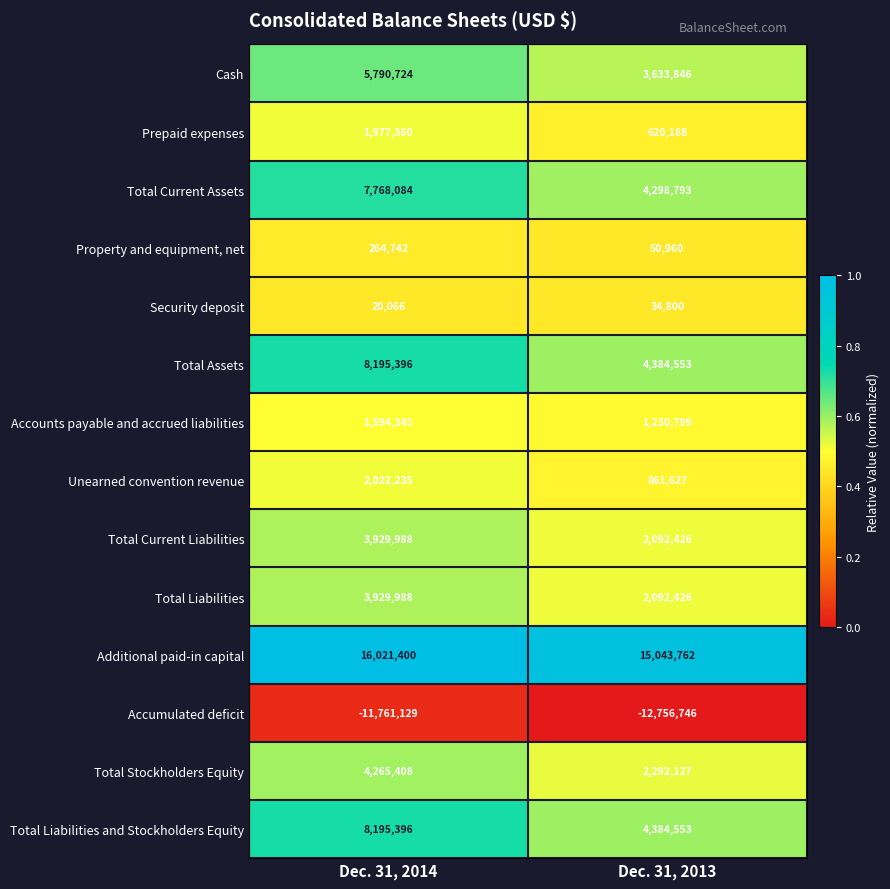

Reading left to right, what are all the values shown in this chart?

Cash: 5790724	3633846
Prepaid expenses: 1977360	620188
Total Current Assets: 7768084	4298793
Property and equipment, net: 264742	50960
Security deposit: 20066	34800
Total Assets: 8195396	4384553
Accounts payable and accrued liabilities: 1594341	1230799
Unearned convention revenue: 2022235	861627
Total Current Liabilities: 3929988	2092426
Total Liabilities: 3929988	2092426
Additional paid-in capital: 16021400	15043762
Accumulated deficit: -11761129	-12756746
Total Stockholders Equity: 4265408	2292127
Total Liabilities and Stockholders Equity: 8195396	4384553